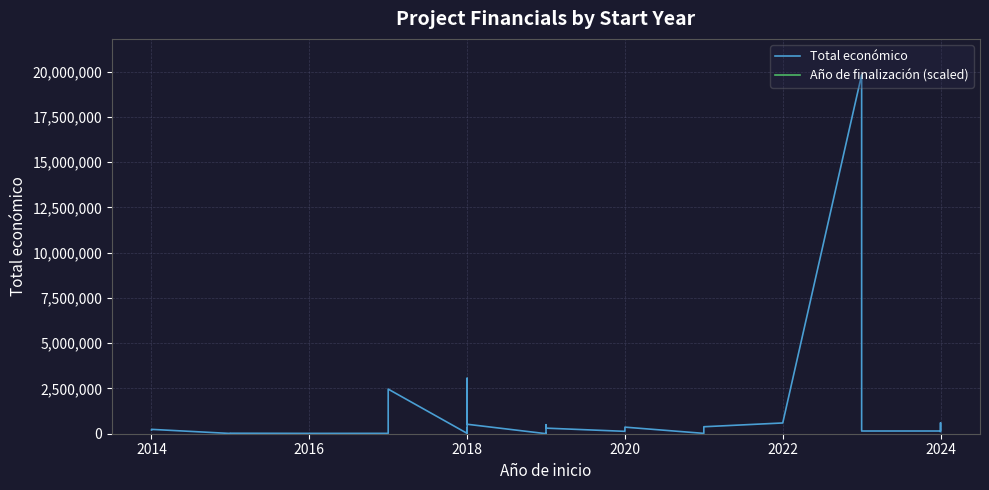

Rank the series by their maximum value, from lowest to highest.

Total económico, Año de finalización (scaled)